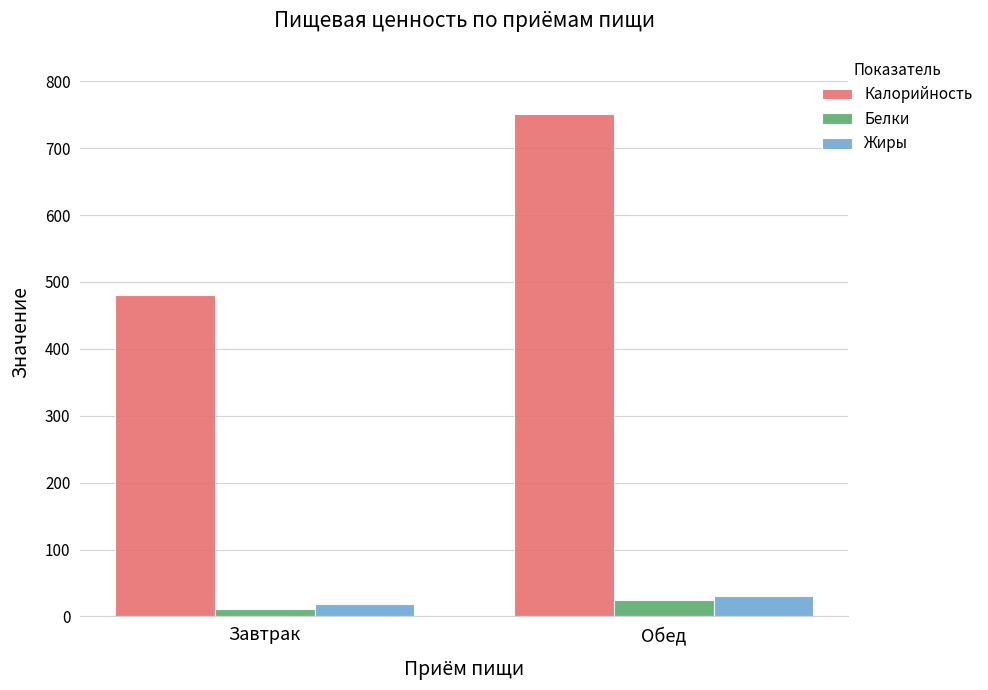

Between Завтрак and Обед, which series saw the biggest shift?

Калорийность